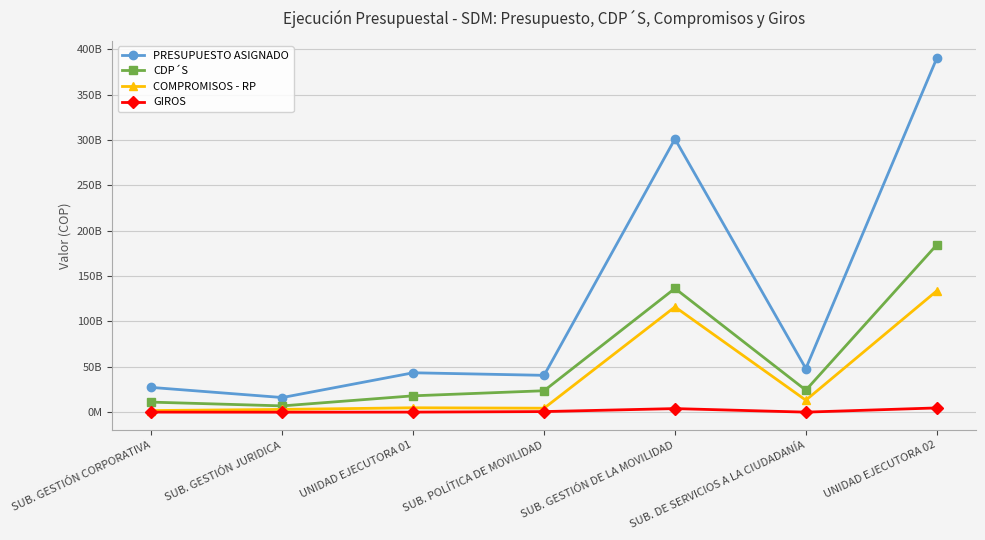

What is the difference between the PRESUPUESTO ASIGNADO values at SUB. GESTIÓN JURIDICA and UNIDAD EJECUTORA 02?

373790117000